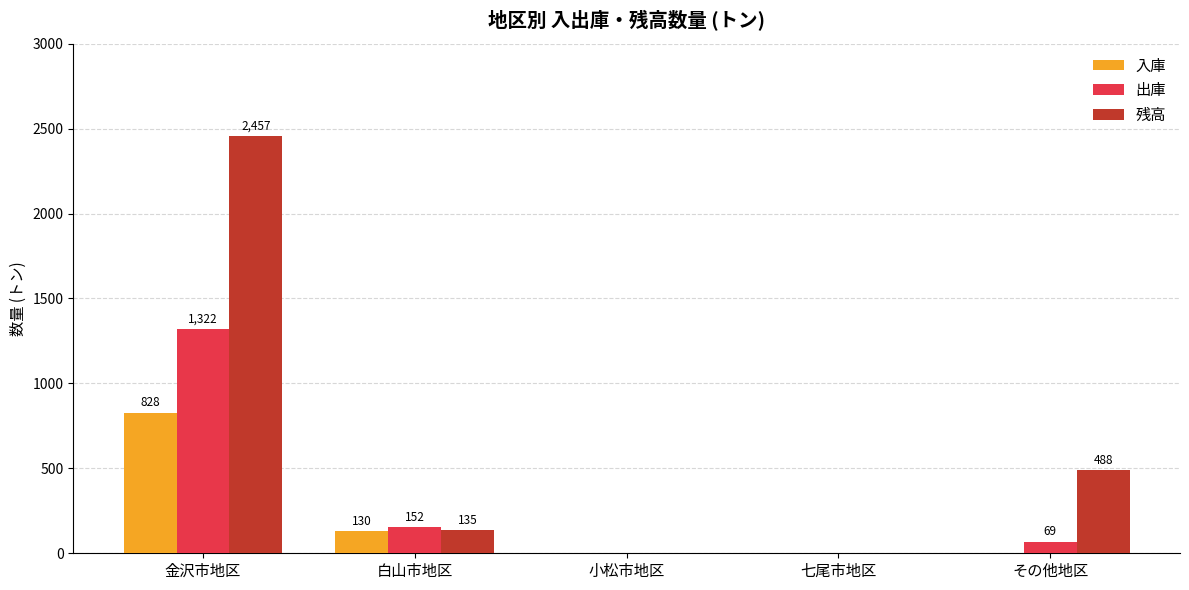

Which series has the largest total across all categories?

残高